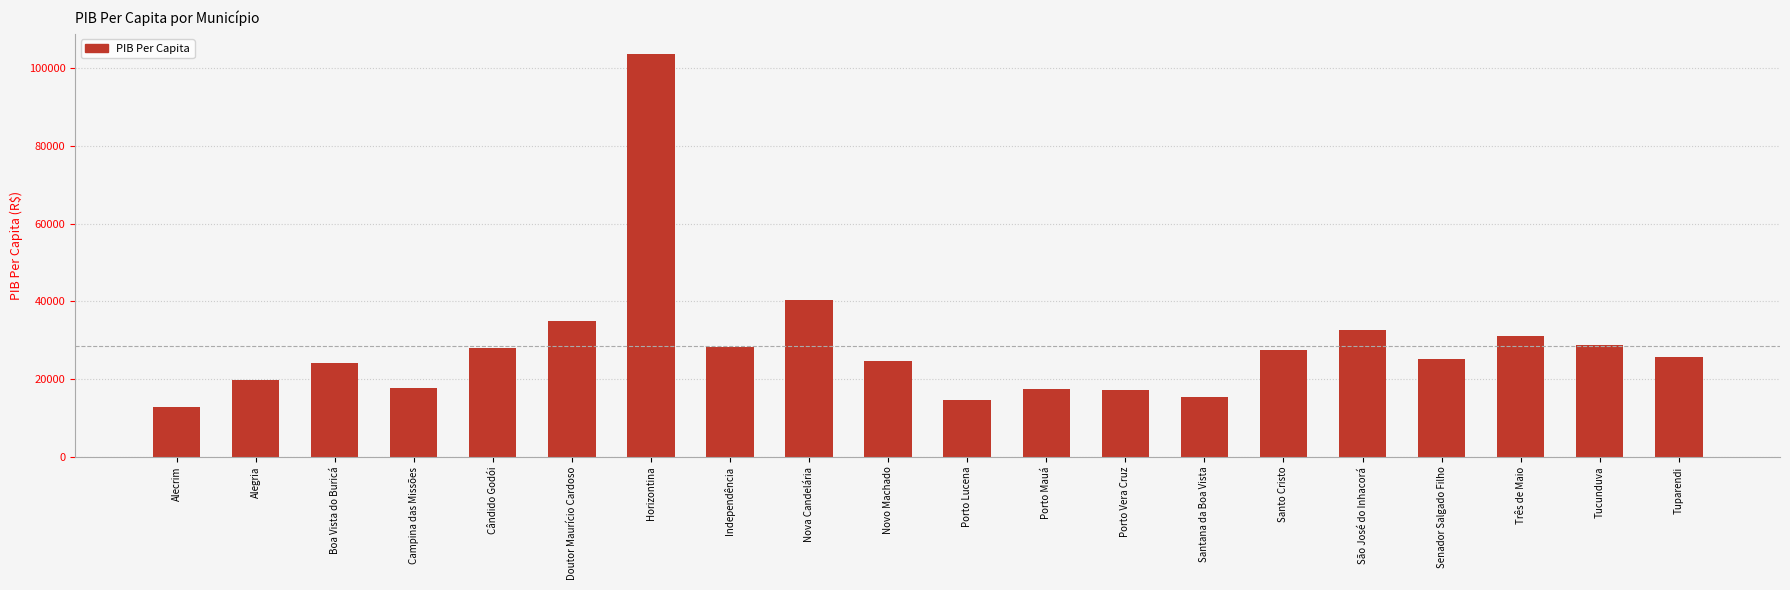

Read the value at Porto Vera Cruz.

17214.9